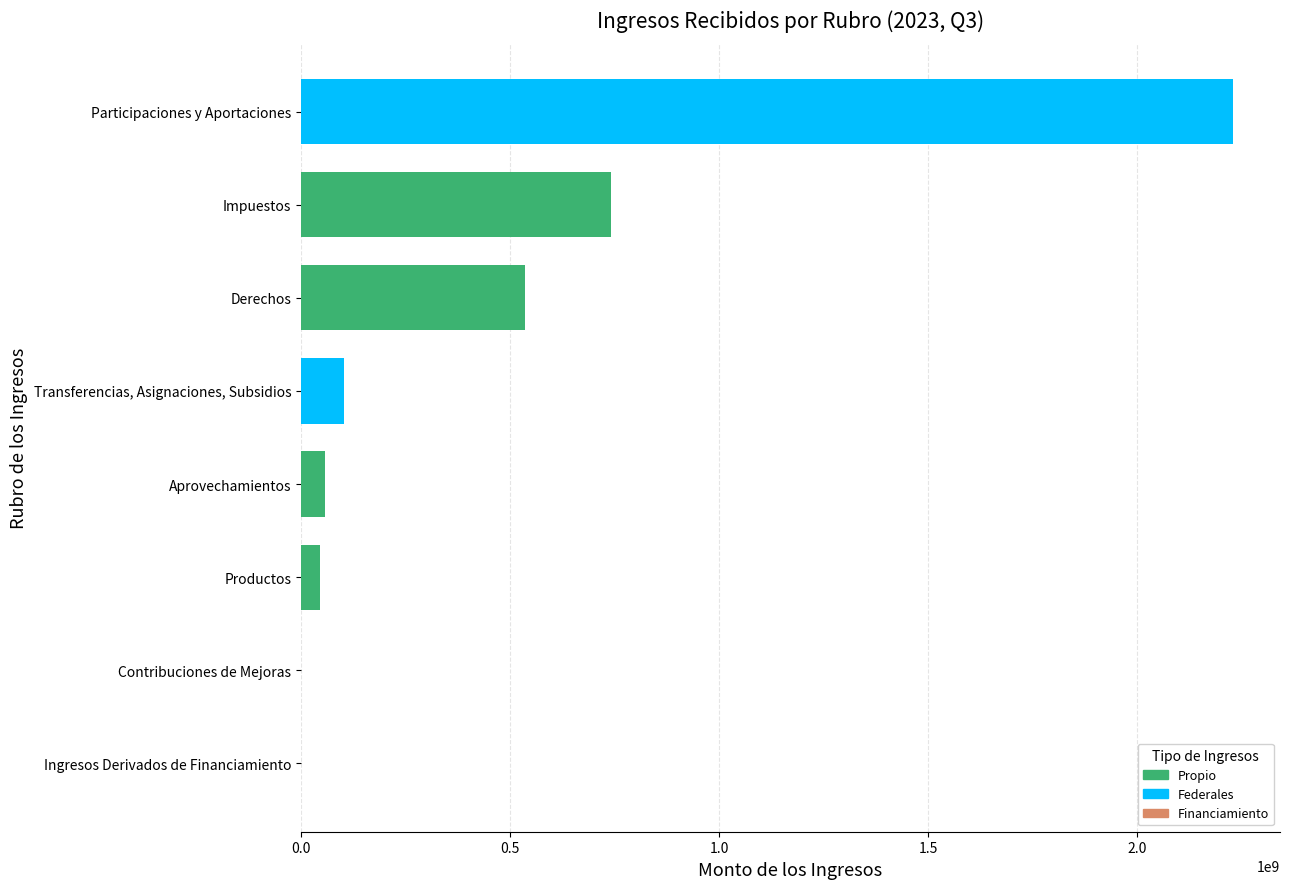

Reading right to left, list all the values displayed in this chart.

Ingresos Derivados de Financiamiento=0	Transferencias, Asignaciones, Subsidios=103156000	Participaciones y Aportaciones=2229644234	Aprovechamientos=57218584	Productos=46021105	Derechos=535344740	Contribuciones de Mejoras=13420	Impuestos=742154778